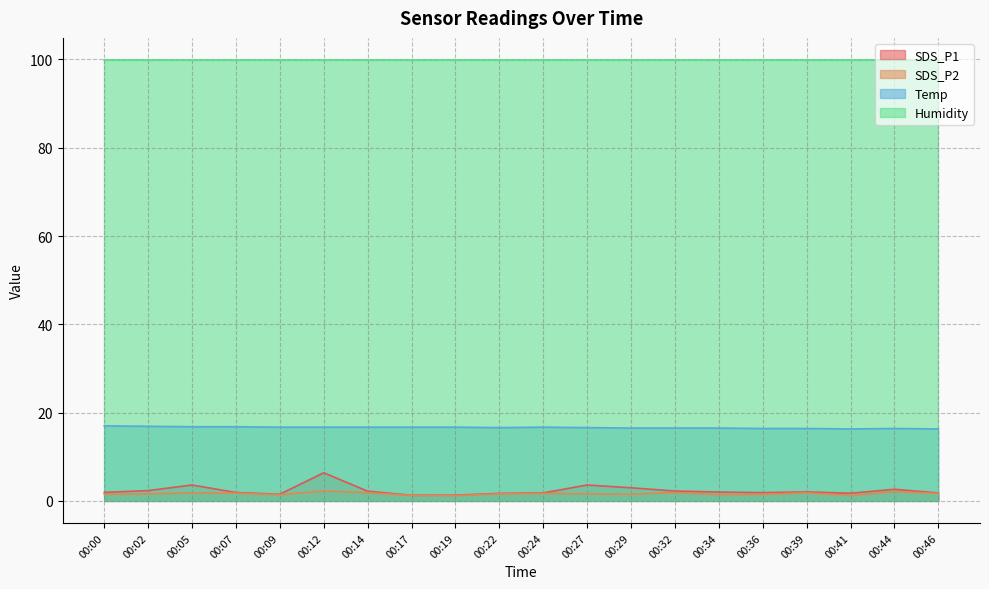

Where is SDS_P2 nearest to the value 1?

00:19